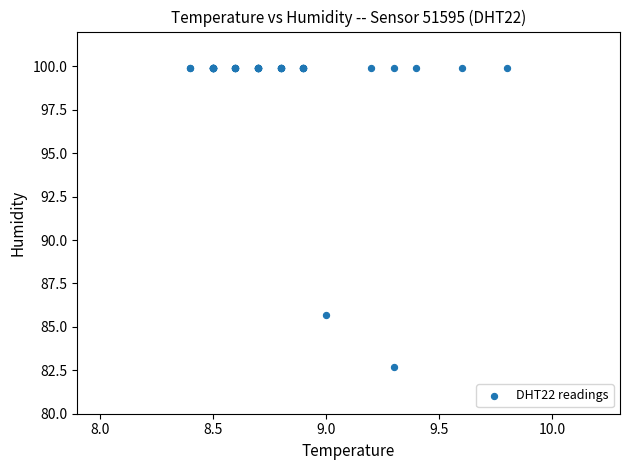

What Y value in the scatter plot is closest to 91?

85.7